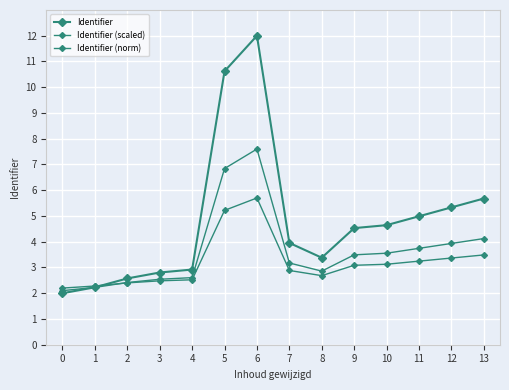

Is this an area chart (filled region under the line)?

No